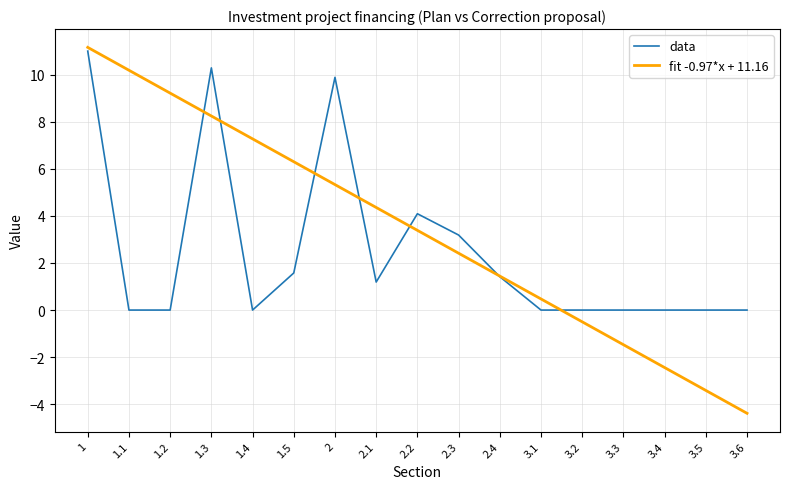

True or false: data has a value of 0.0 at 1.2.

True